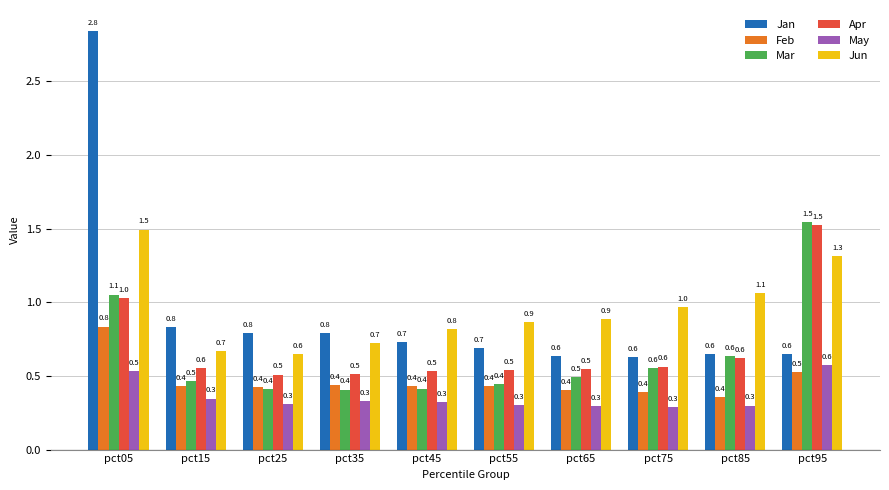

What is the difference between the second highest and second lowest values in the Mar series?

0.6